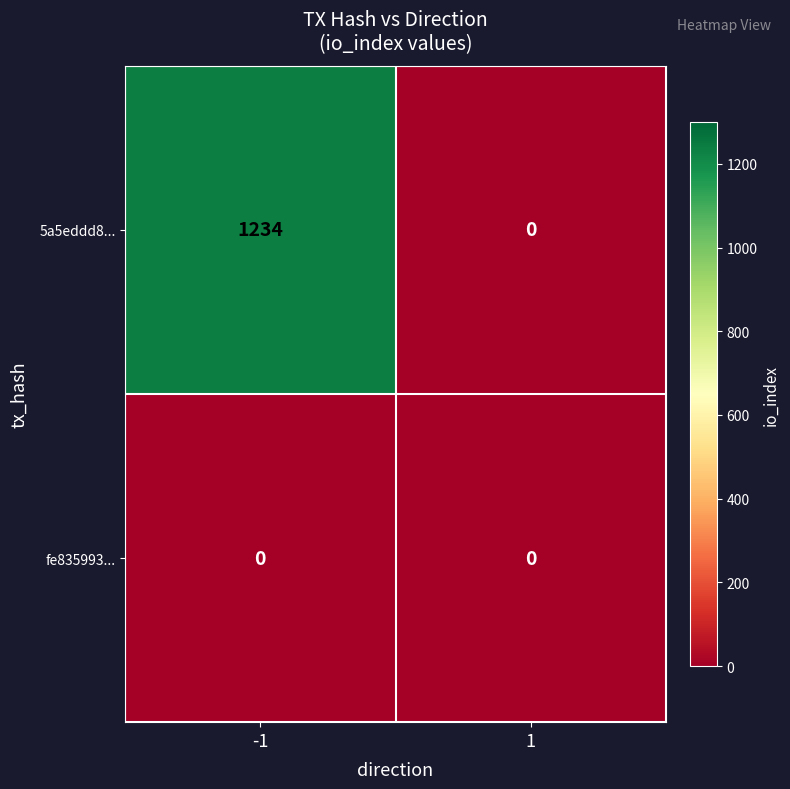

What is the average value of the 5a5eddd8... series?

617